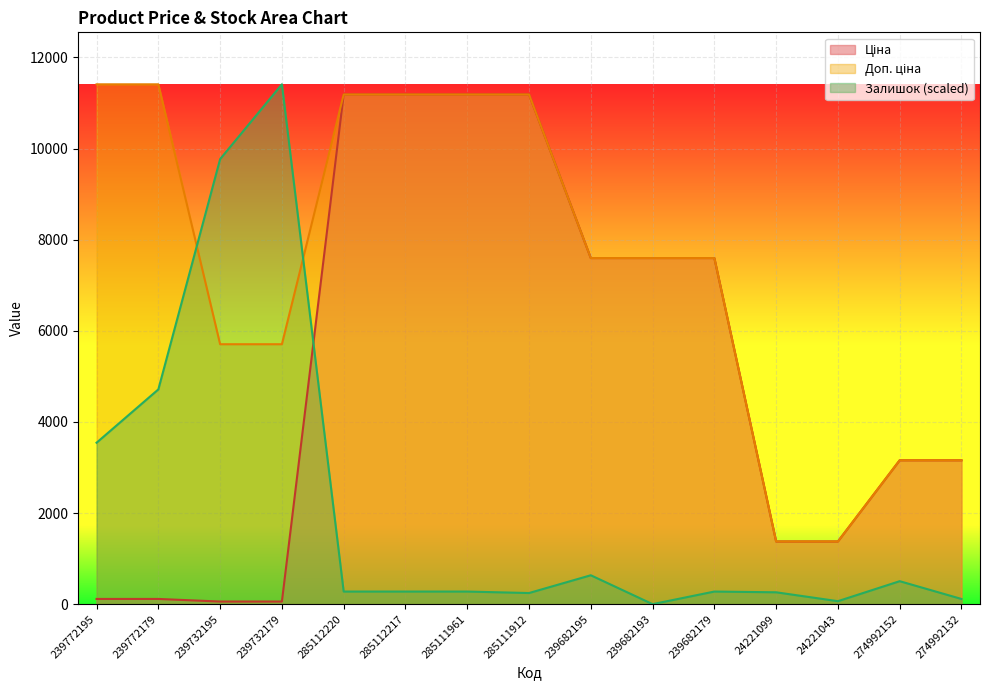

Which series has the widest spread of values?

Залишок (scaled)